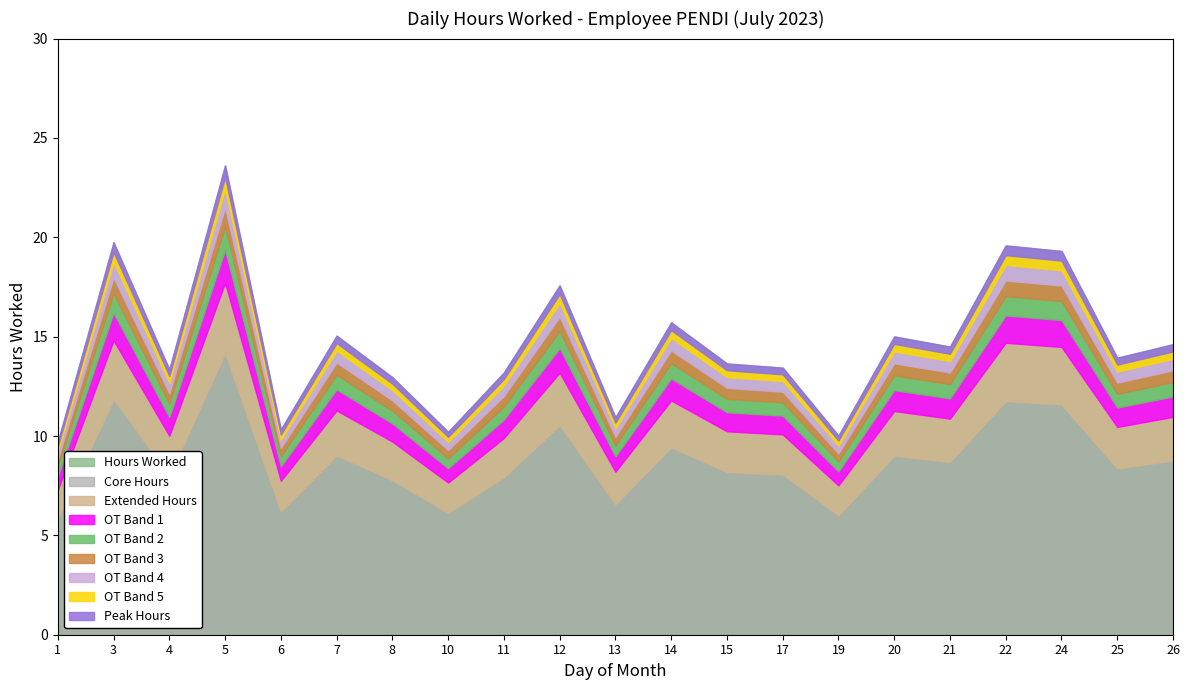

What is the sum of the values at 8 and 24?

32.3